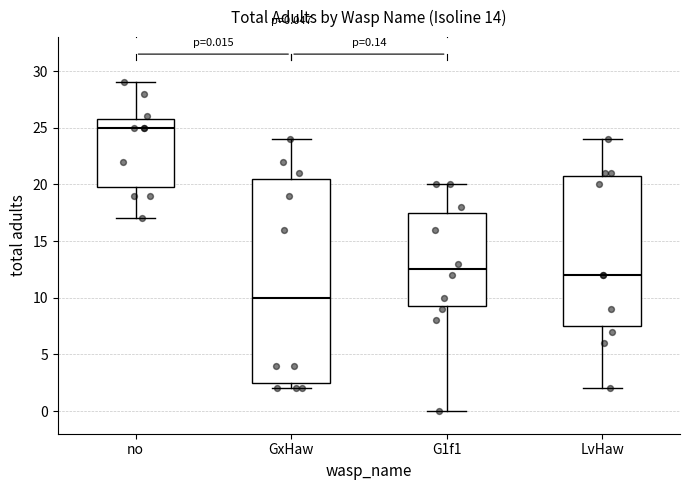

Which box's median line is the highest?

no